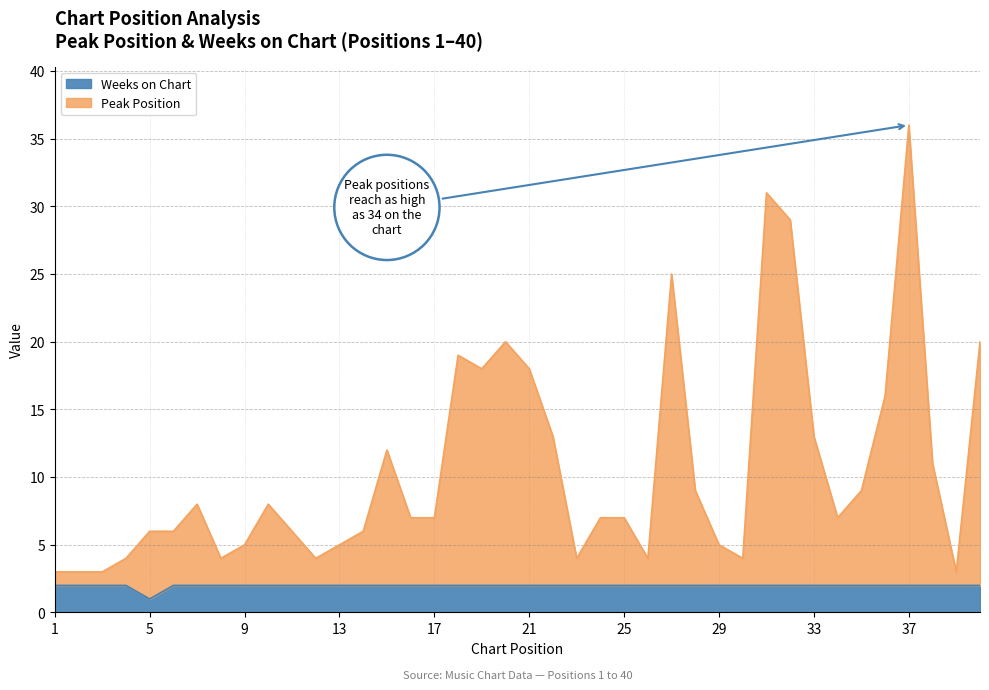

What is the value of the Weeks on Chart point at the 7th from the left?

2